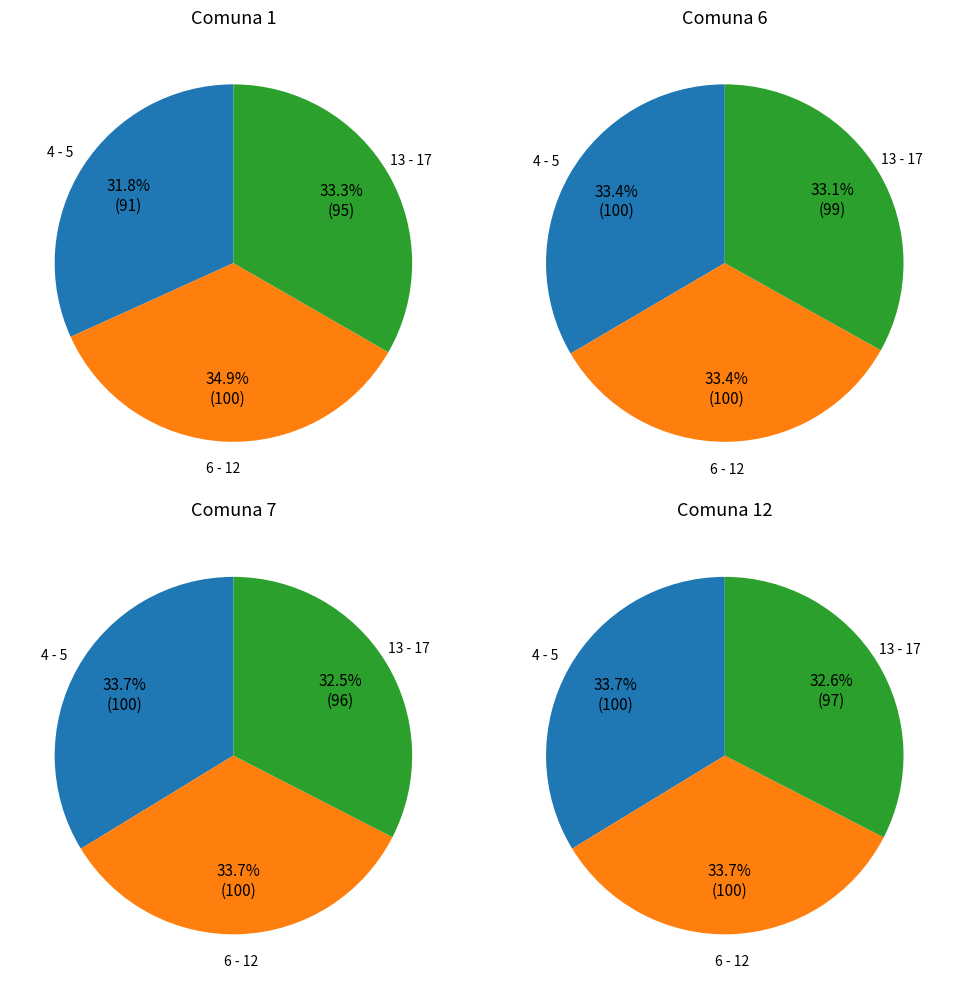

Which has a higher value, 6 - 12 or 4 - 5?

6 - 12